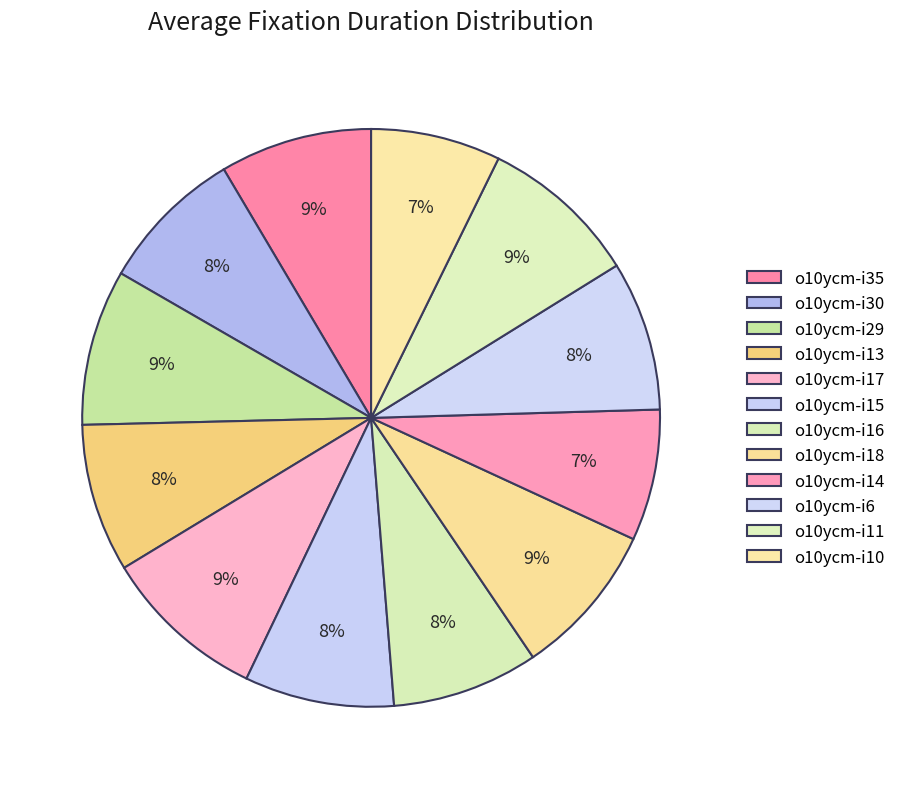

Rank the categories by value from lowest to highest.

o10ycm-i10, o10ycm-i14, o10ycm-i30, o10ycm-i16, o10ycm-i13, o10ycm-i15, o10ycm-i6, o10ycm-i35, o10ycm-i18, o10ycm-i29, o10ycm-i11, o10ycm-i17